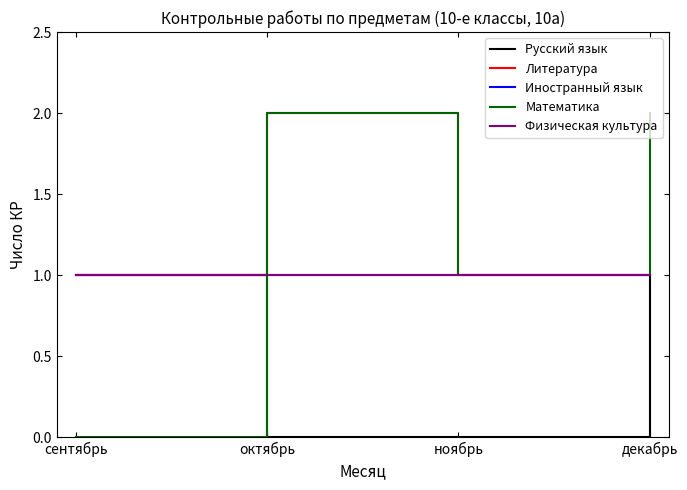

At сентябрь, list the series in order from smallest to largest.

Математика, Русский язык, Литература, Иностранный язык, Физическая культура